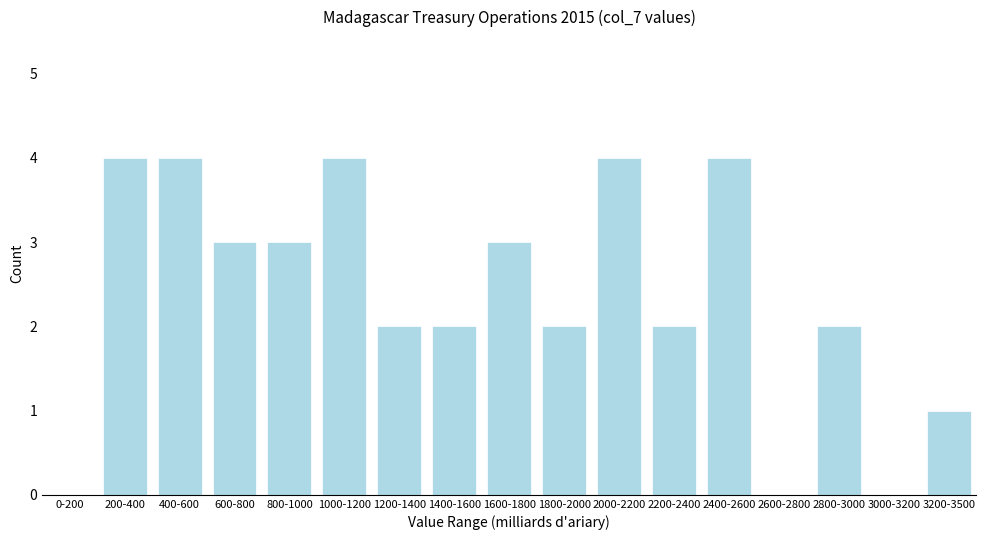

Reading left to right, list all the values displayed in this chart.

0-200=0	200-400=4	400-600=4	600-800=3	800-1000=3	1000-1200=4	1200-1400=2	1400-1600=2	1600-1800=3	1800-2000=2	2000-2200=4	2200-2400=2	2400-2600=4	2600-2800=0	2800-3000=2	3000-3200=0	3200-3500=1